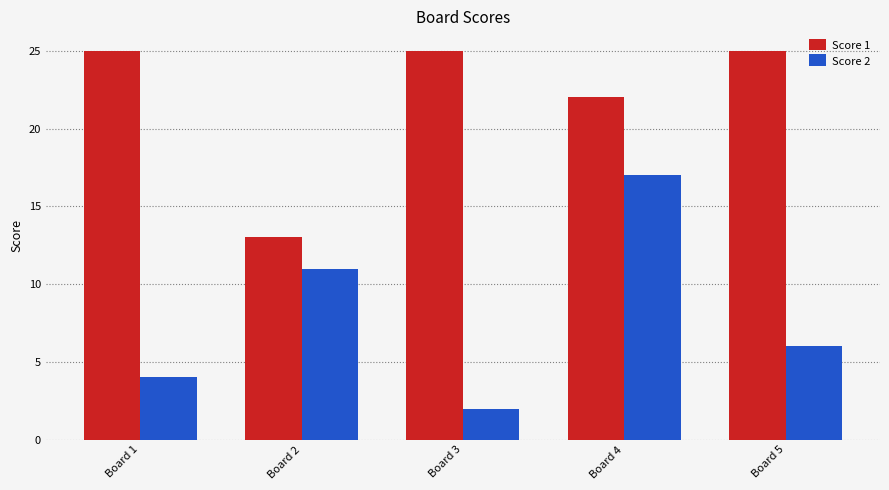

What is the difference between the highest and lowest values at Board 5?

19